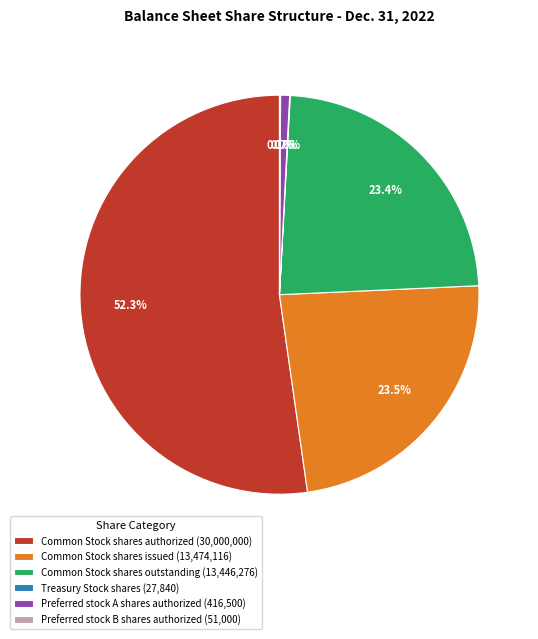

What is the total percentage of Common Stock shares issued (13,474,116) and Preferred stock A shares authorized (416,500)?

24.2%